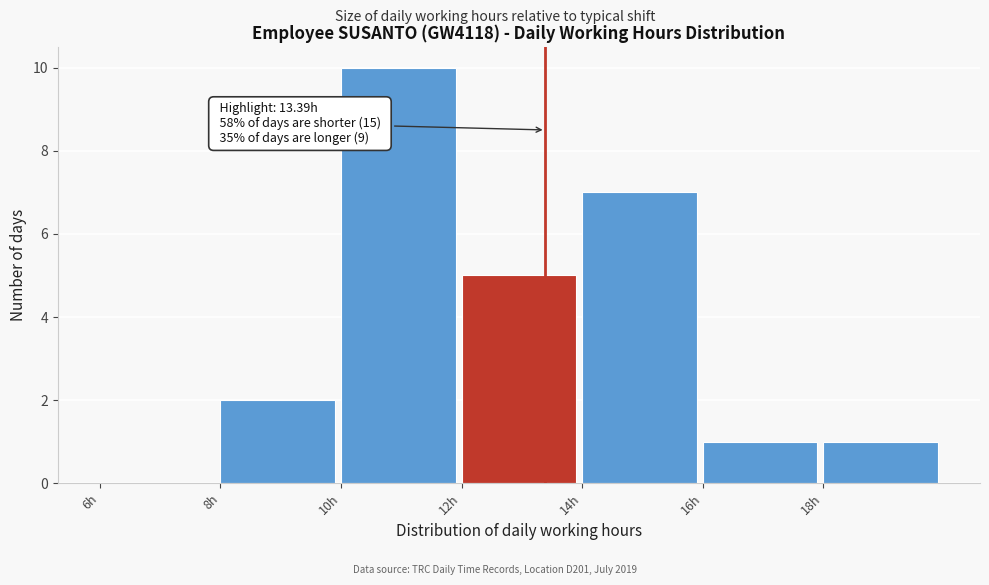

Over which range of the x-axis is the bar tallest?

10 to 12